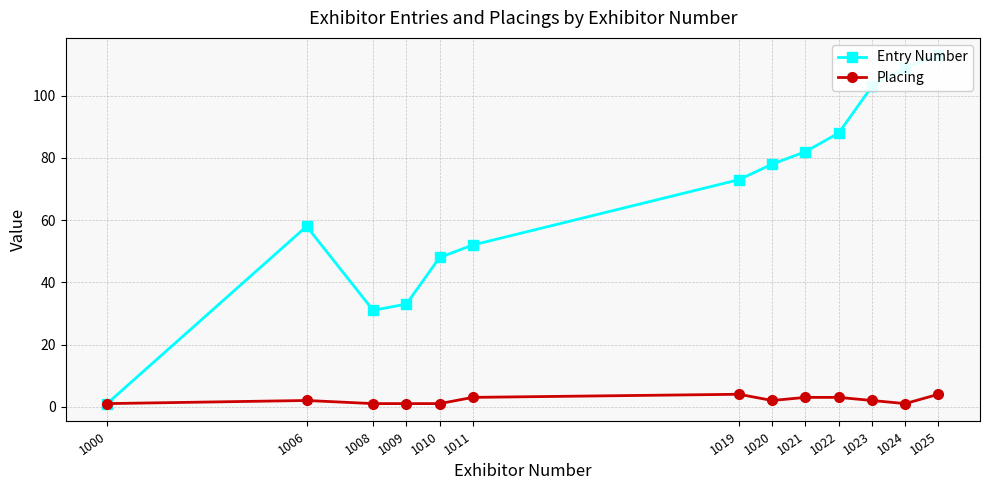

True or false: Placing and Entry Number cross at least once.

False